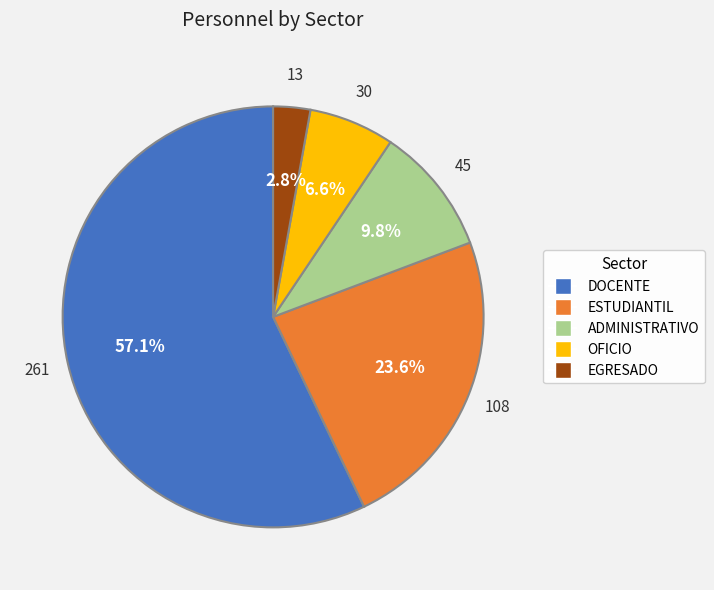

How much of the chart is everything except EGRESADO?

97.2%